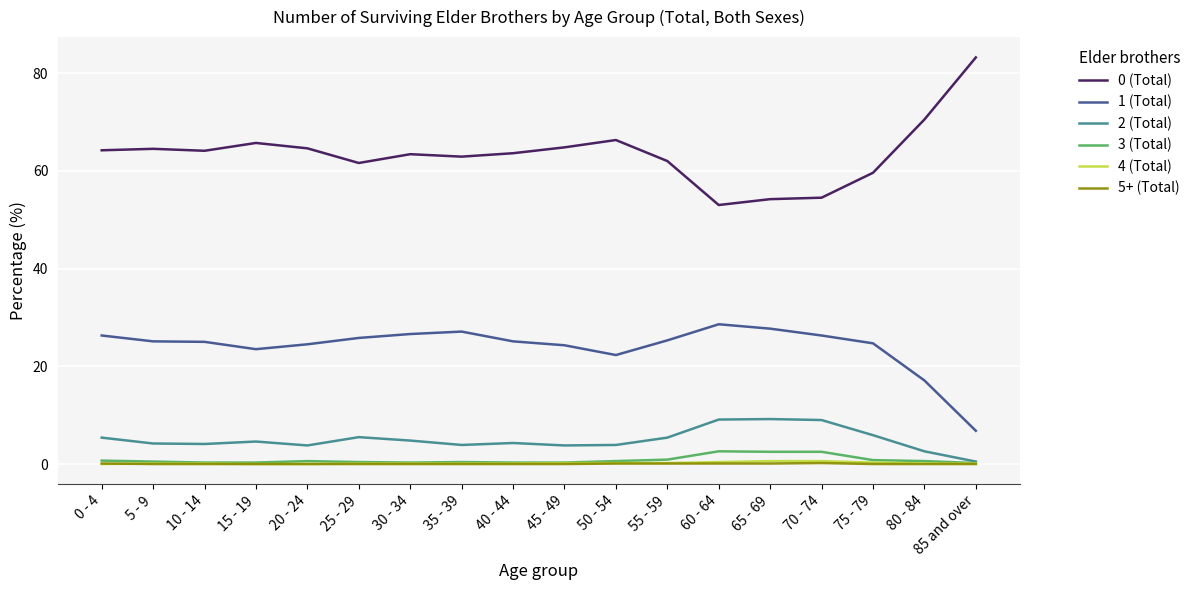

What is the approximate value of 4 (Total) at 5 - 9?

0.1